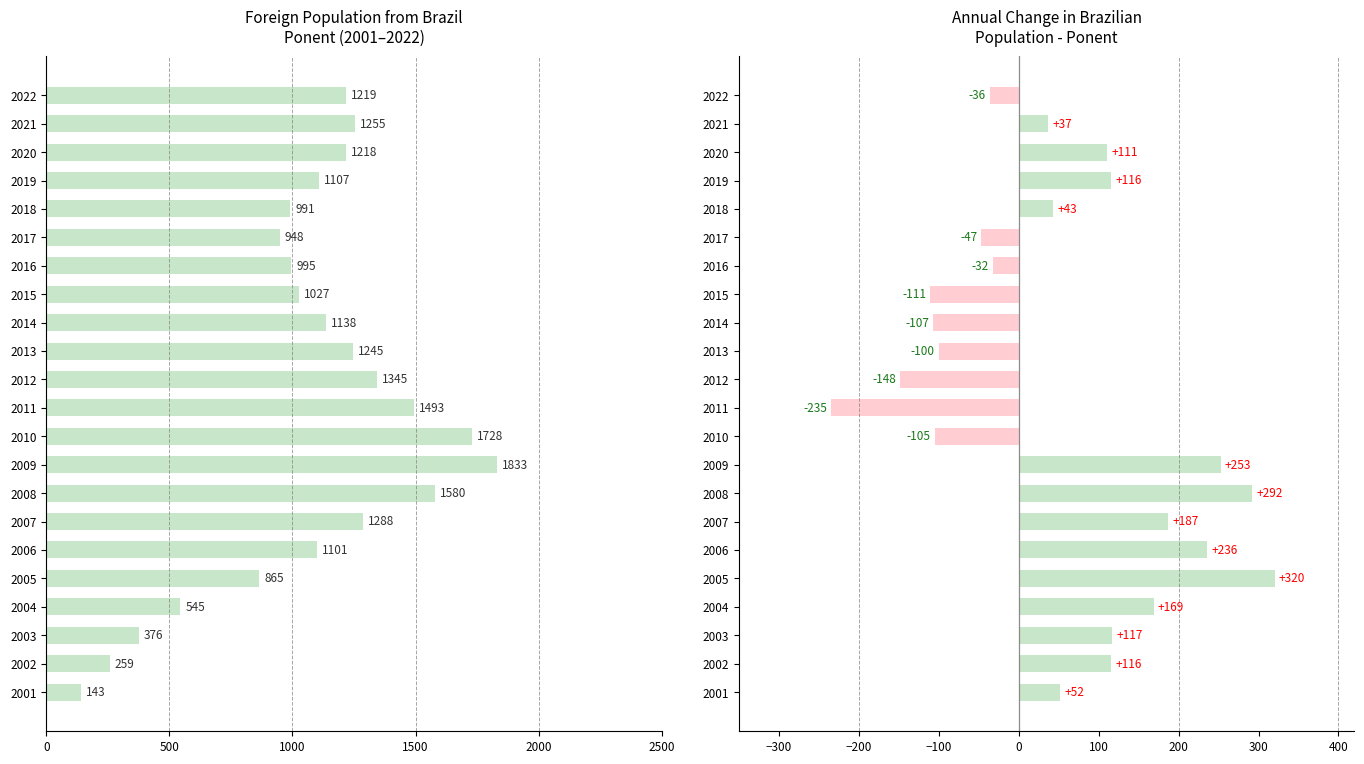

Between 2005 and 2009, which is larger?

2009